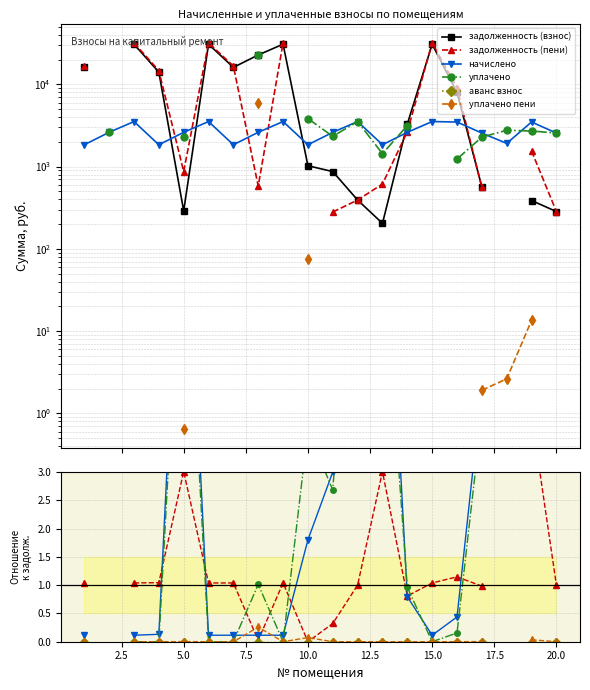

Between 12.5 and 17.5, which is larger?

12.5